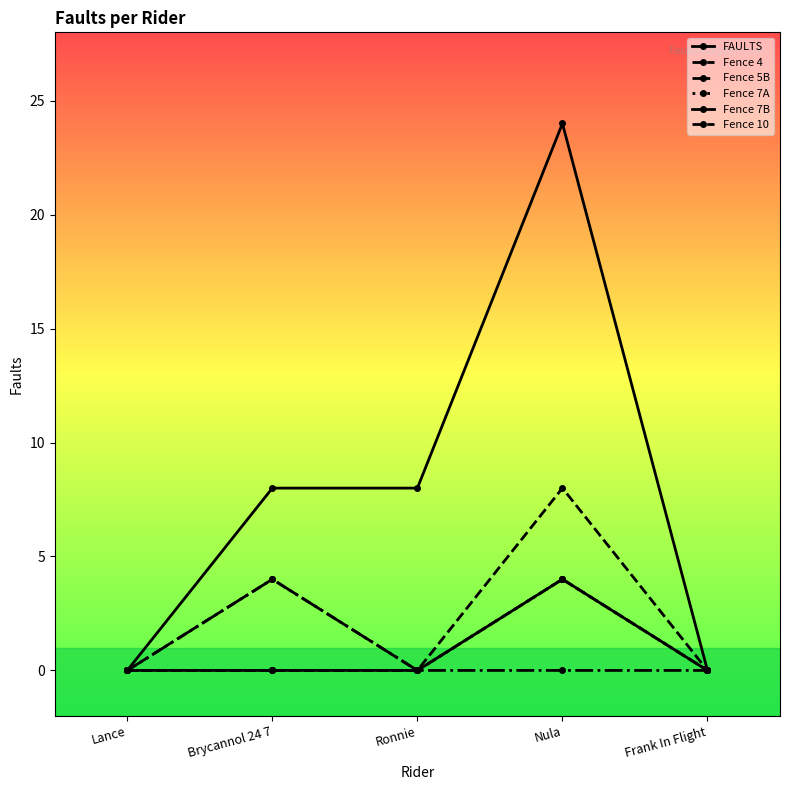

Does the chart have visible grid lines?

No